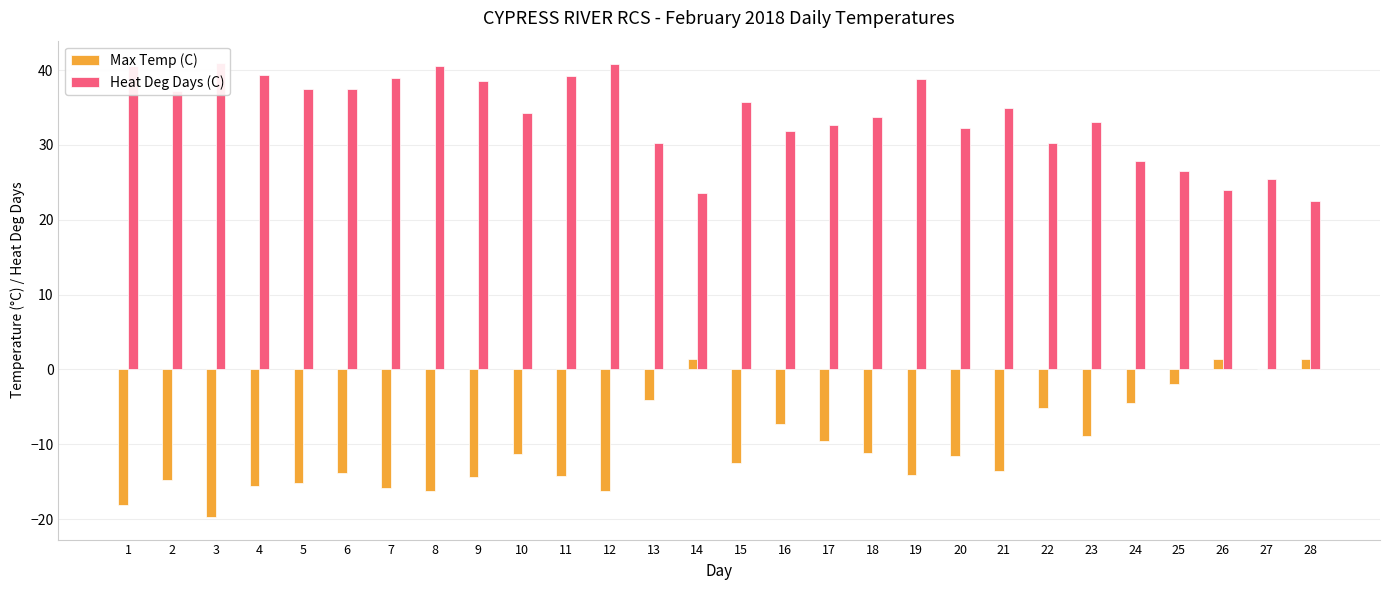

What is the sum of the Max Temp (C) values at 5 and 11?

-29.4